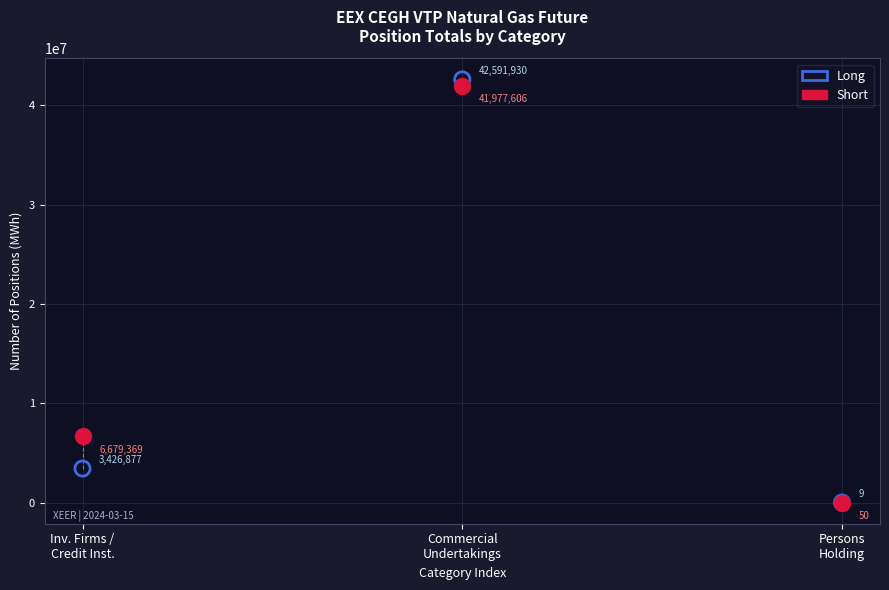

Which series has the largest Y range (max minus min)?

Long